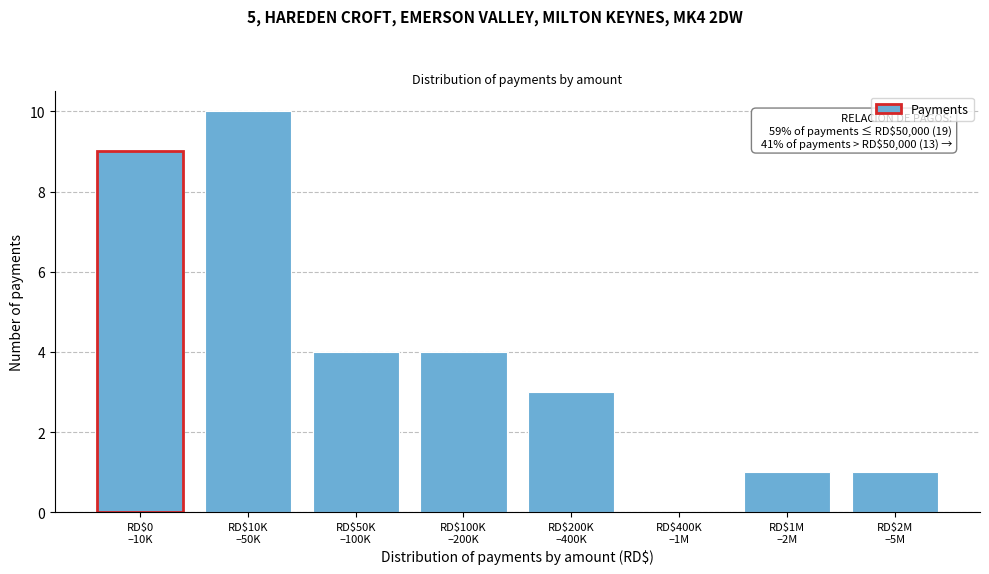

What is the greatest value displayed?

10